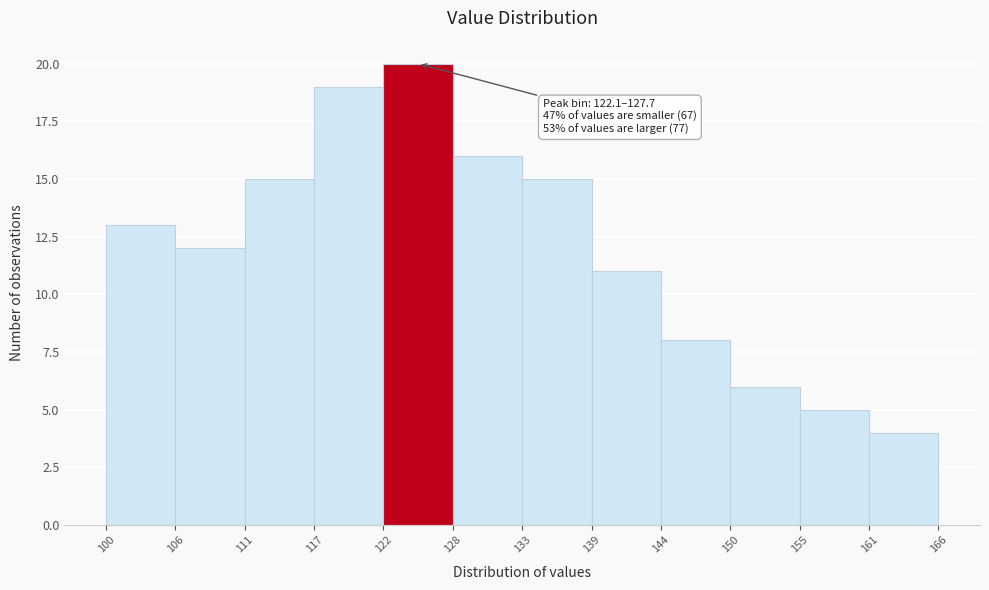

Which range on the x-axis has the tallest bar?

122 to 128